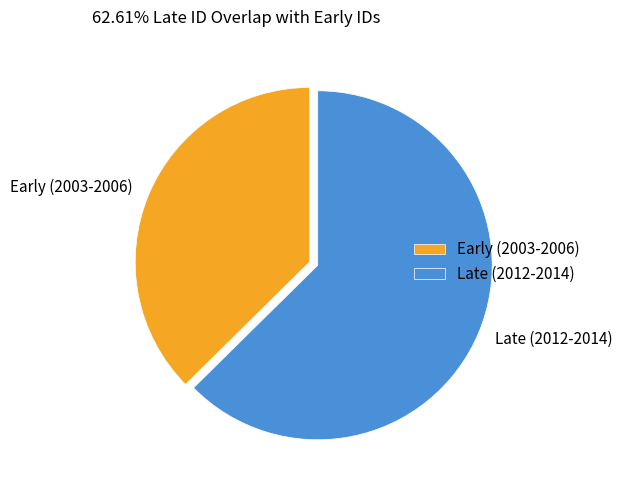

Which has a higher value, Late (2012-2014) or Early (2003-2006)?

Late (2012-2014)